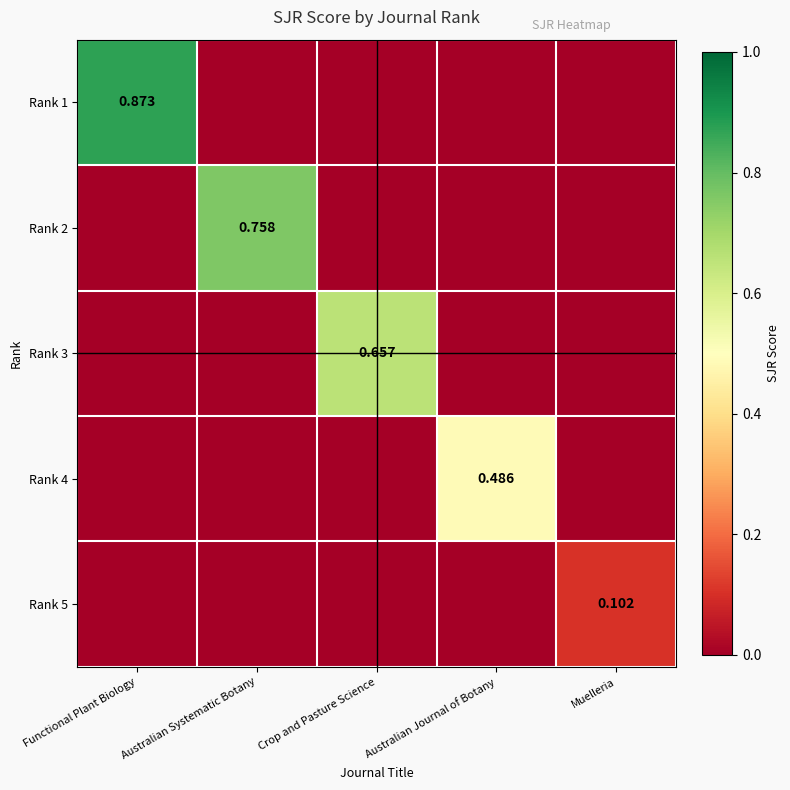

How many data points in Rank 1 are above 0?

1